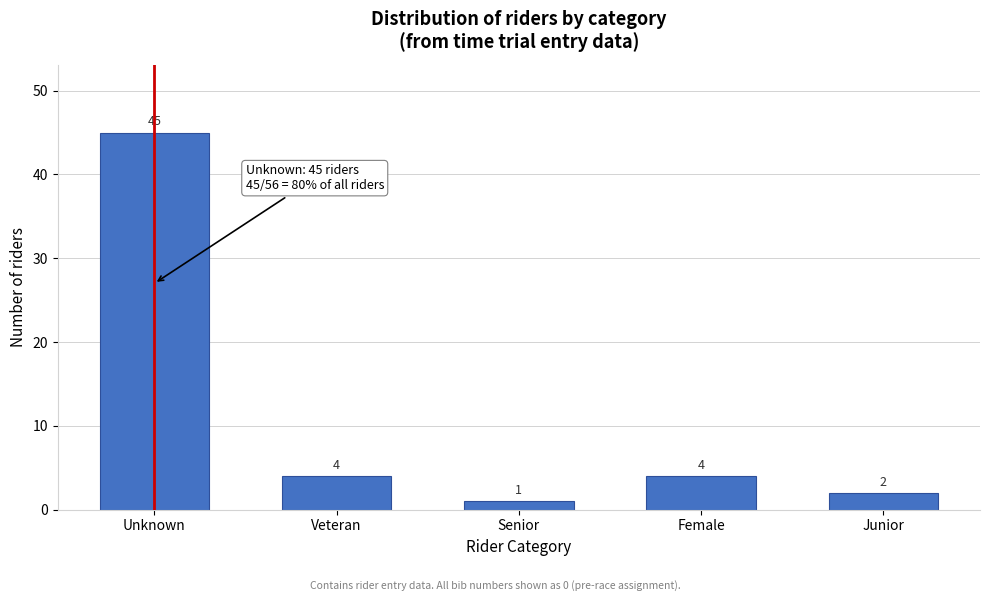

Reading right to left, what are all the values shown in this chart?

2	4	1	4	45